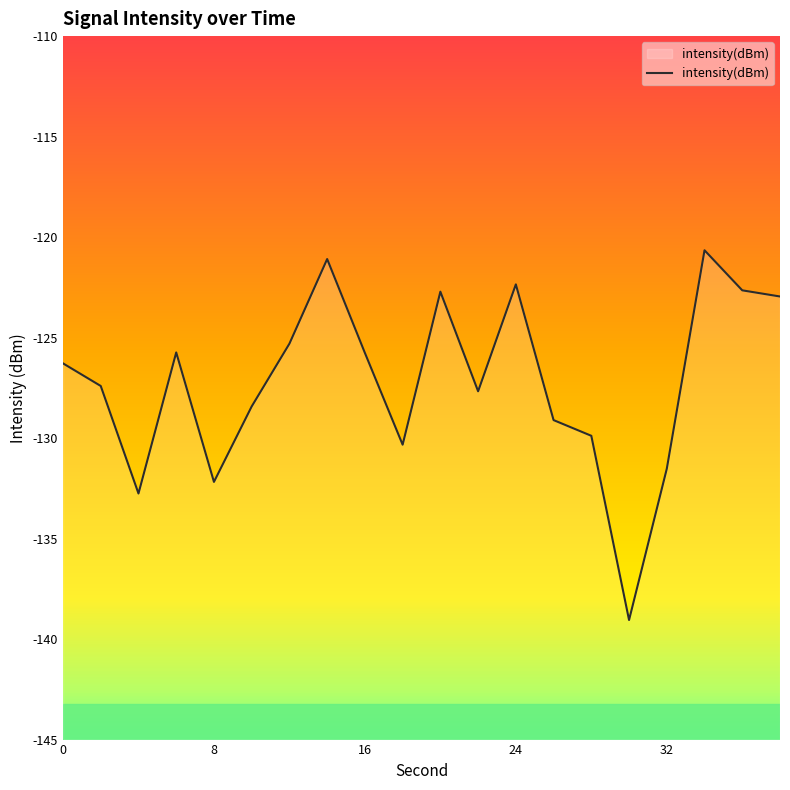

Does the chart have visible grid lines?

No